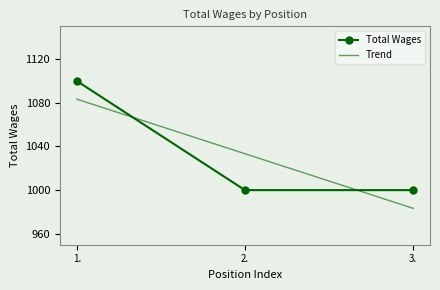

The chart shows a value of 1485 at 3.. True or false?

False